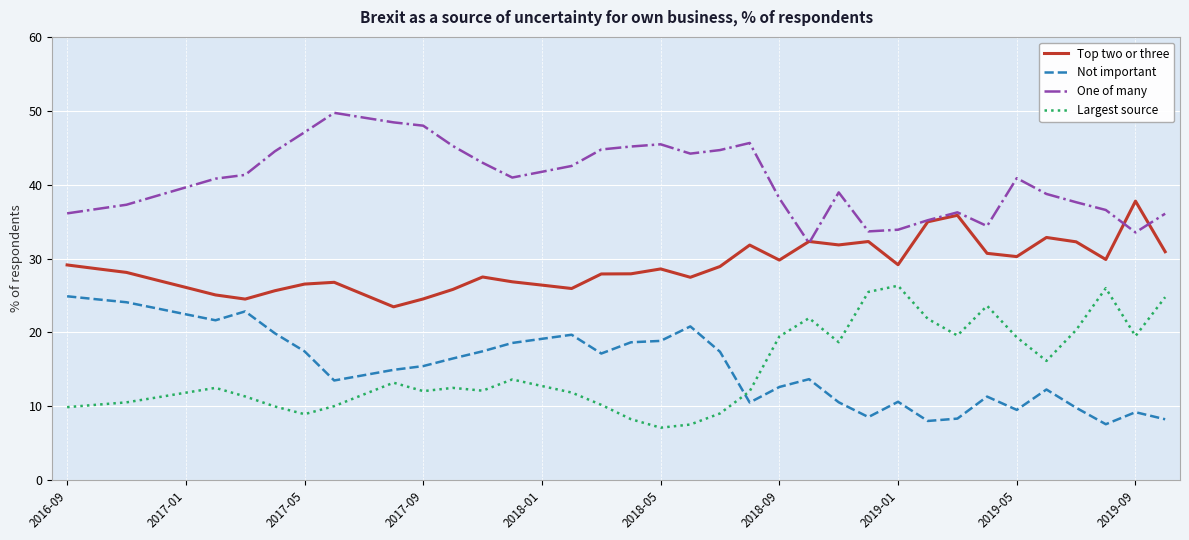

Which series has the largest total across all categories?

One of many